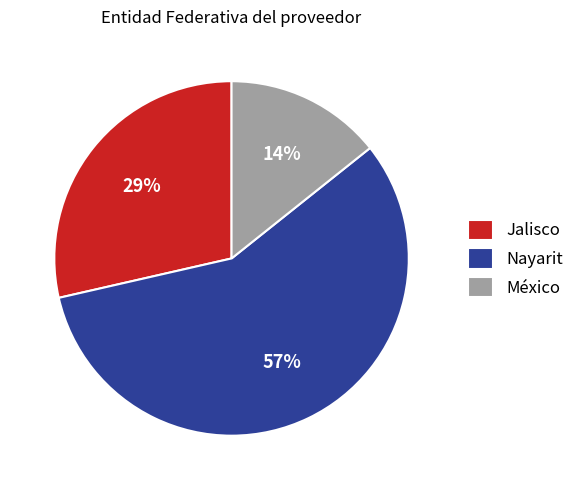

To the nearest percent, what is the average slice percentage?

33%